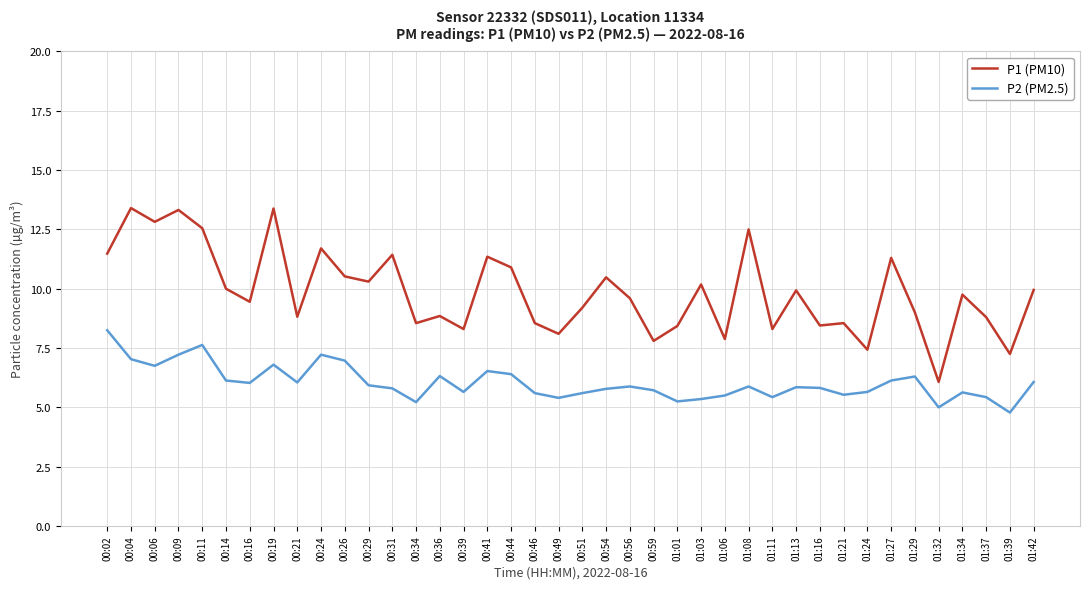

What is the average value of the P1 (PM10) series?

9.9